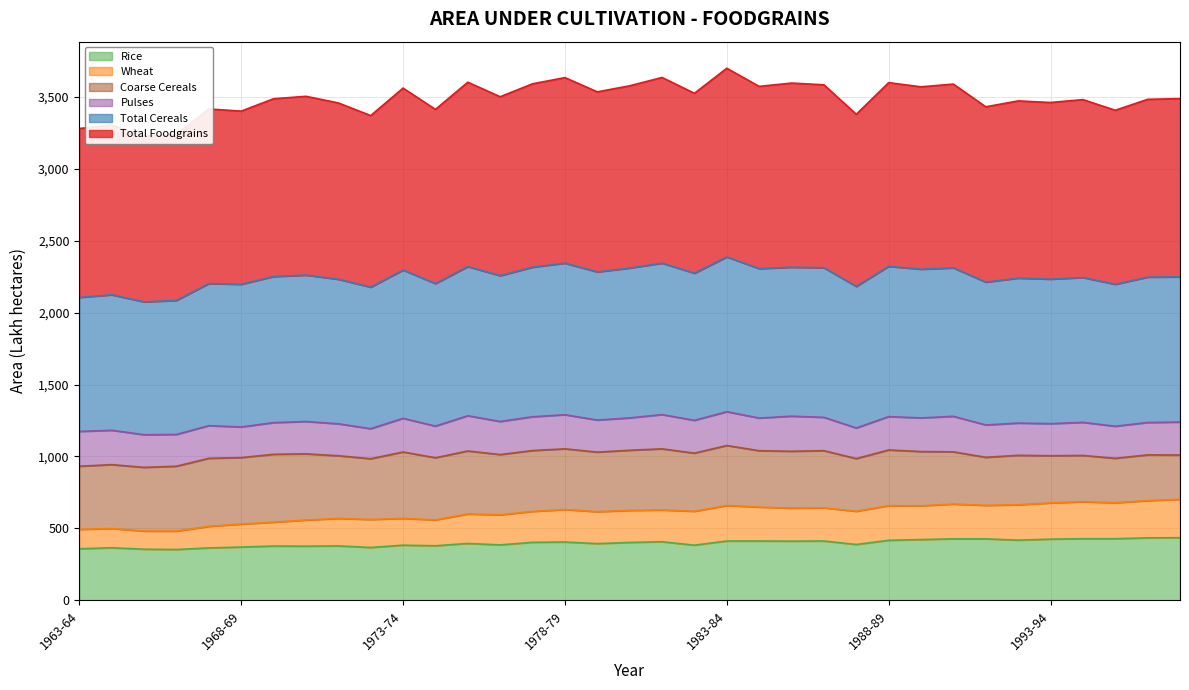

Which series has the widest spread of values?

Wheat